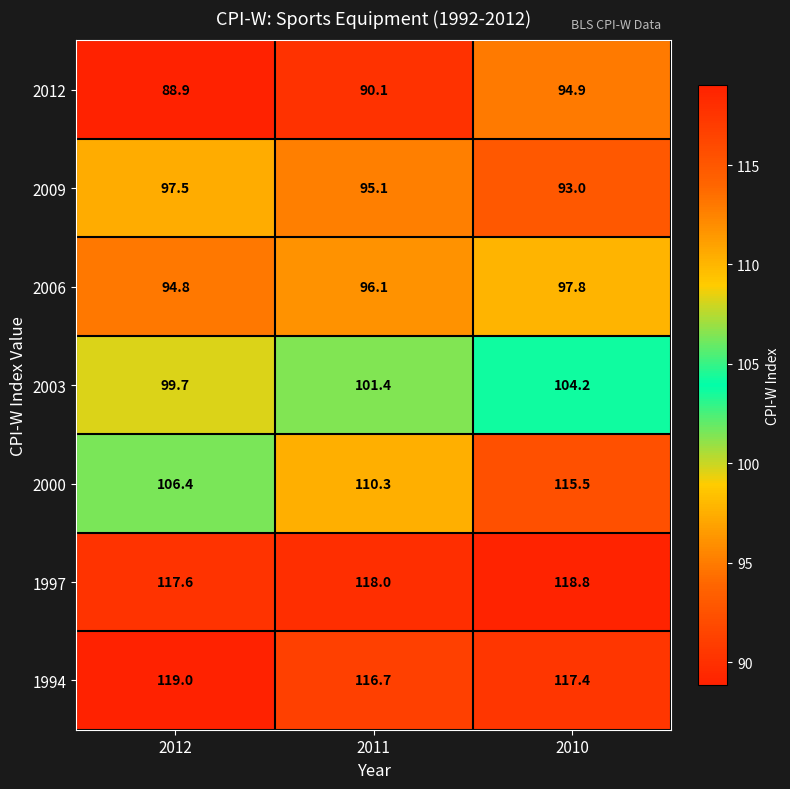

What is the maximum value shown in the chart?

119.0